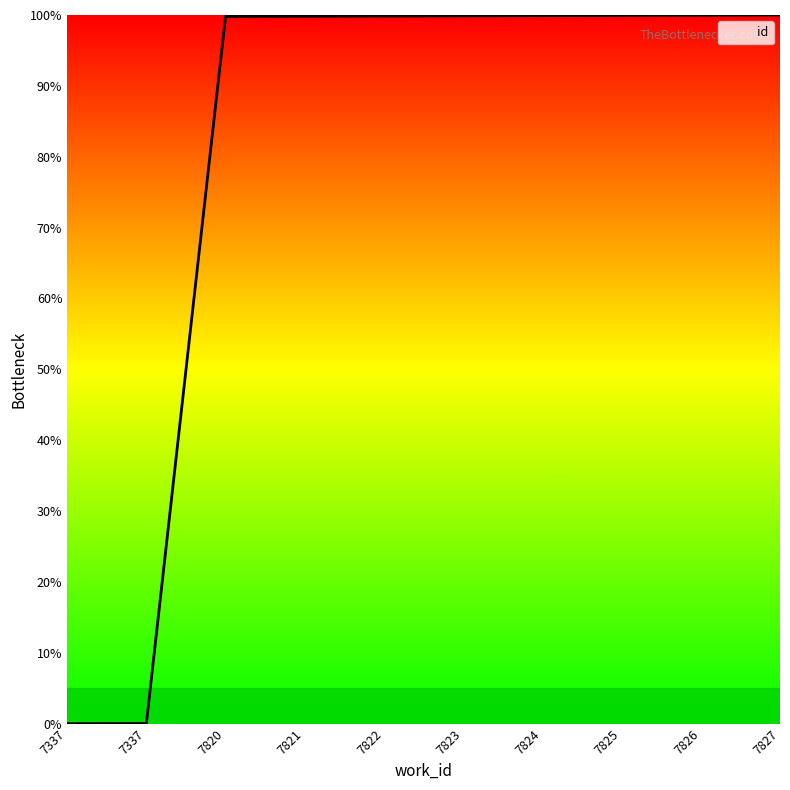

What is the change in value from 7337 to 7827?

+100.0